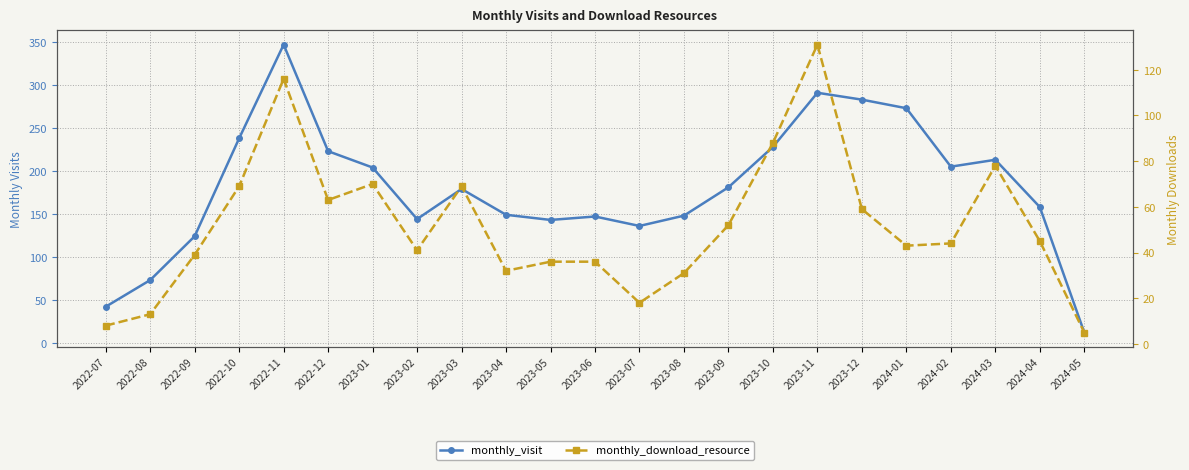

True or false: monthly_visit and monthly_download_resource intersect in this chart.

False